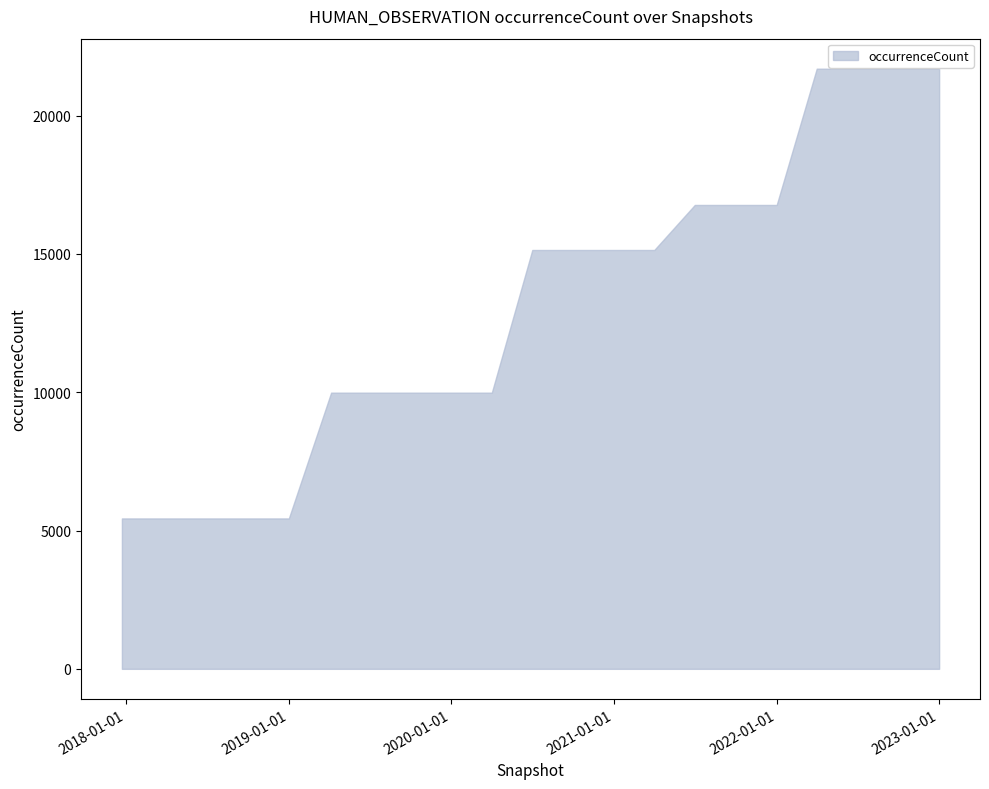

Reading left to right, transcribe all the data shown in this chart.

5438	5438	5438	5438	5438	9985	9985	9985	9985	9985	15143	15143	15143	15143	16771	16771	16771	21698	21698	21698	21698